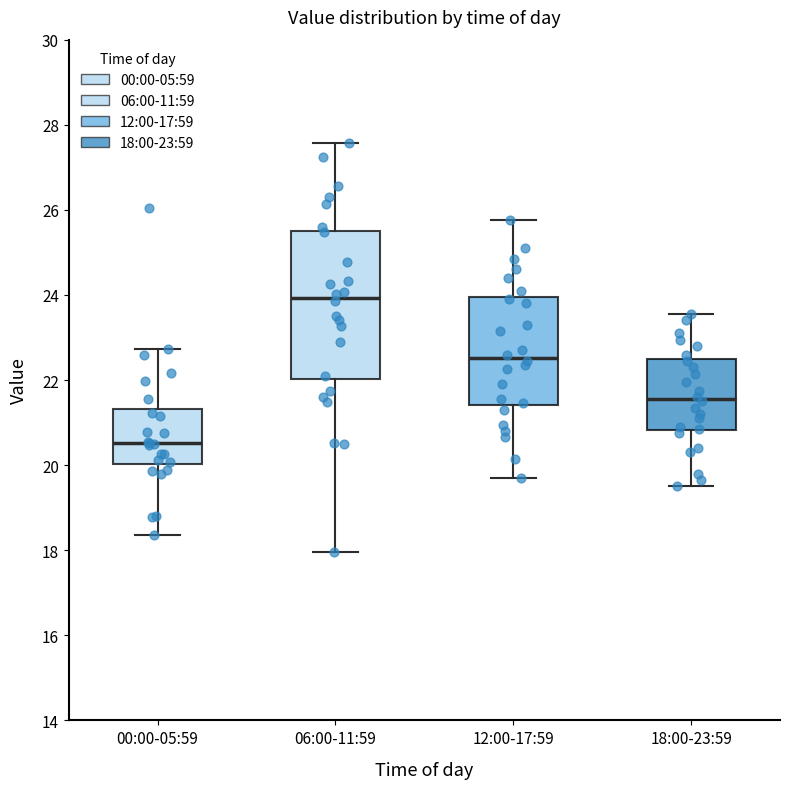

Which box is the tallest, from its lower edge to its upper edge?

06:00-11:59